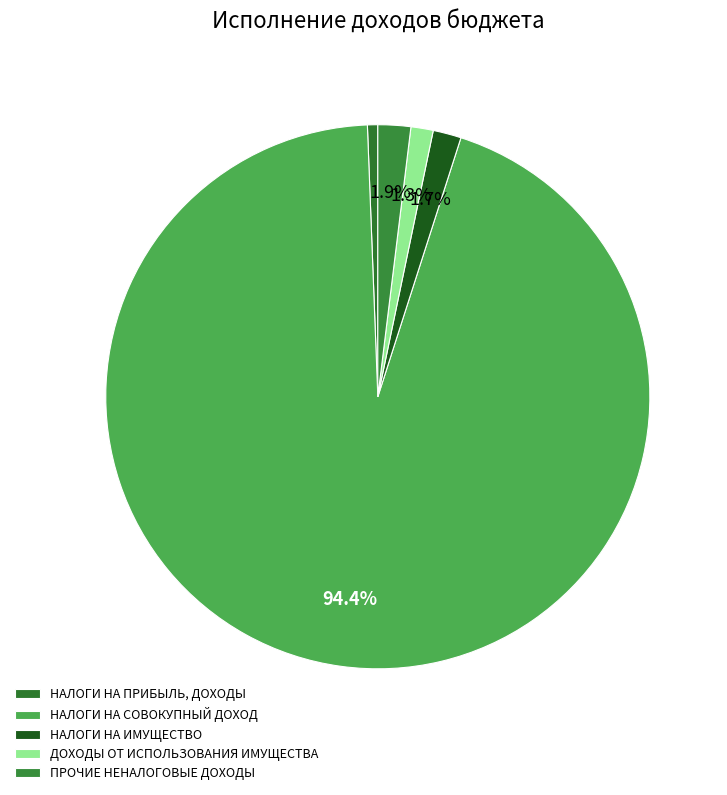

Rank the categories by value from lowest to highest.

НАЛОГИ НА ПРИБЫЛЬ, ДОХОДЫ, ДОХОДЫ ОТ ИСПОЛЬЗОВАНИЯ ИМУЩЕСТВА, НАЛОГИ НА ИМУЩЕСТВО, ПРОЧИЕ НЕНАЛОГОВЫЕ ДОХОДЫ, НАЛОГИ НА СОВОКУПНЫЙ ДОХОД